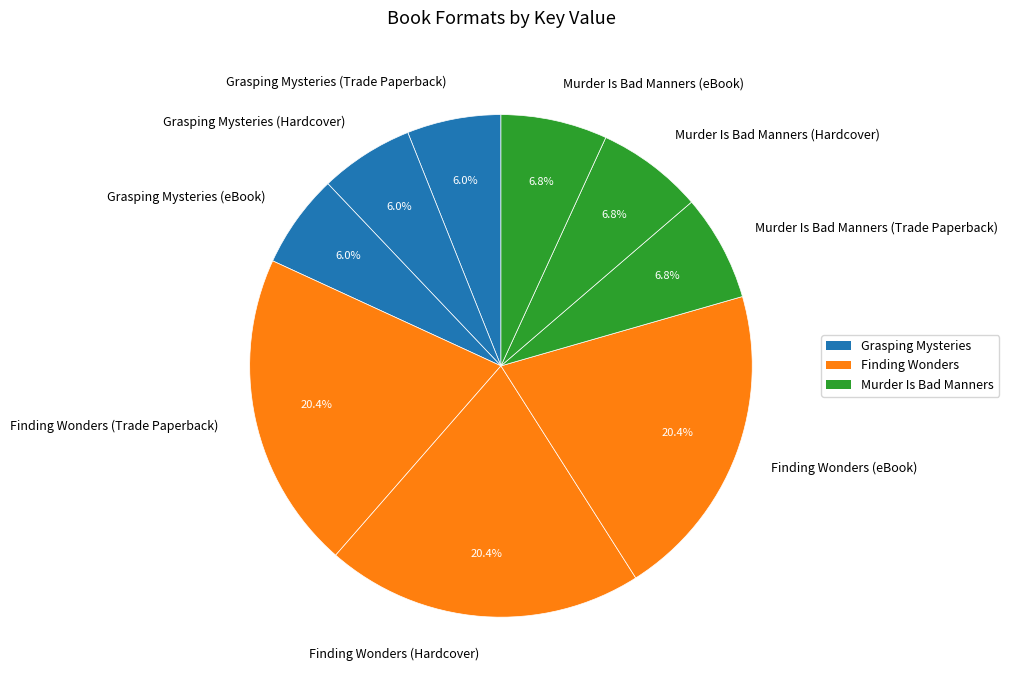

How many slices are in this pie chart?

9